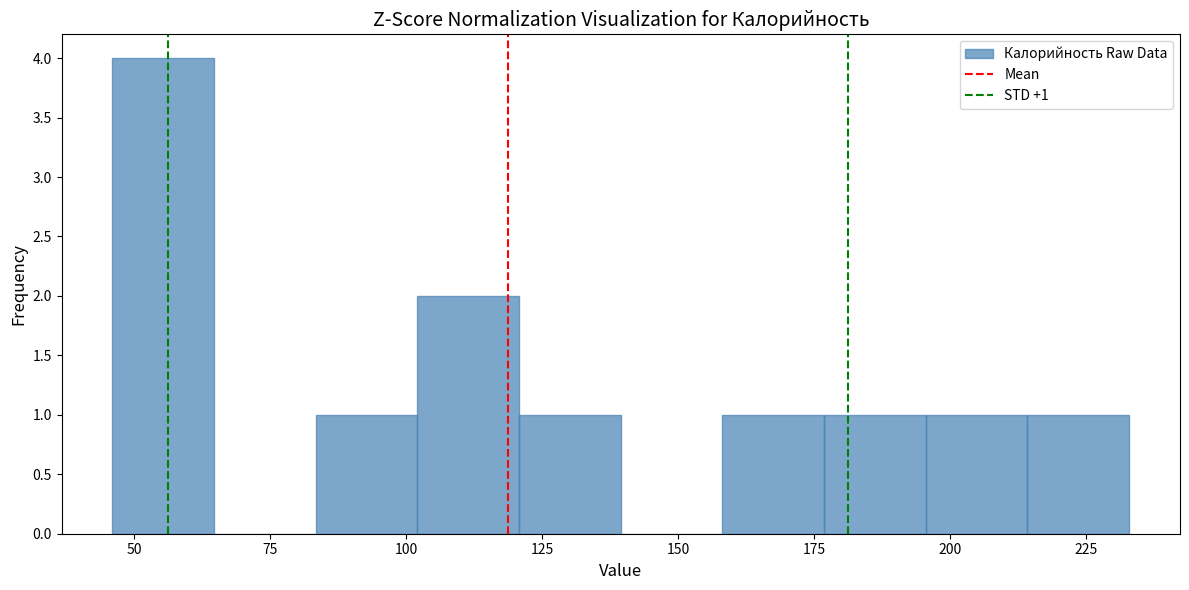

Read against the x-axis, roughly where is the centre of the tallest bar?

55